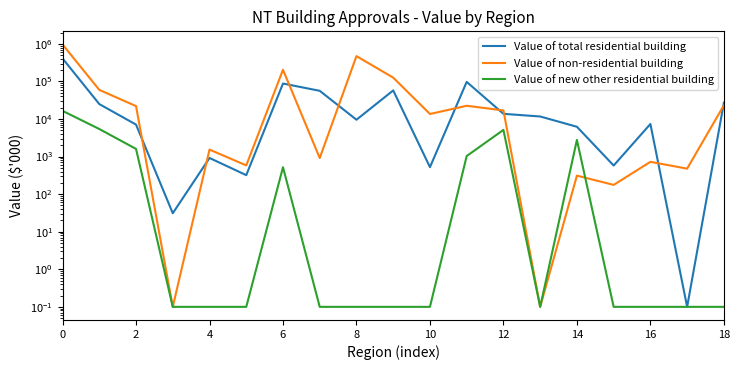

What is the sum of the Value of total residential building values at 17 and 10?

523.1